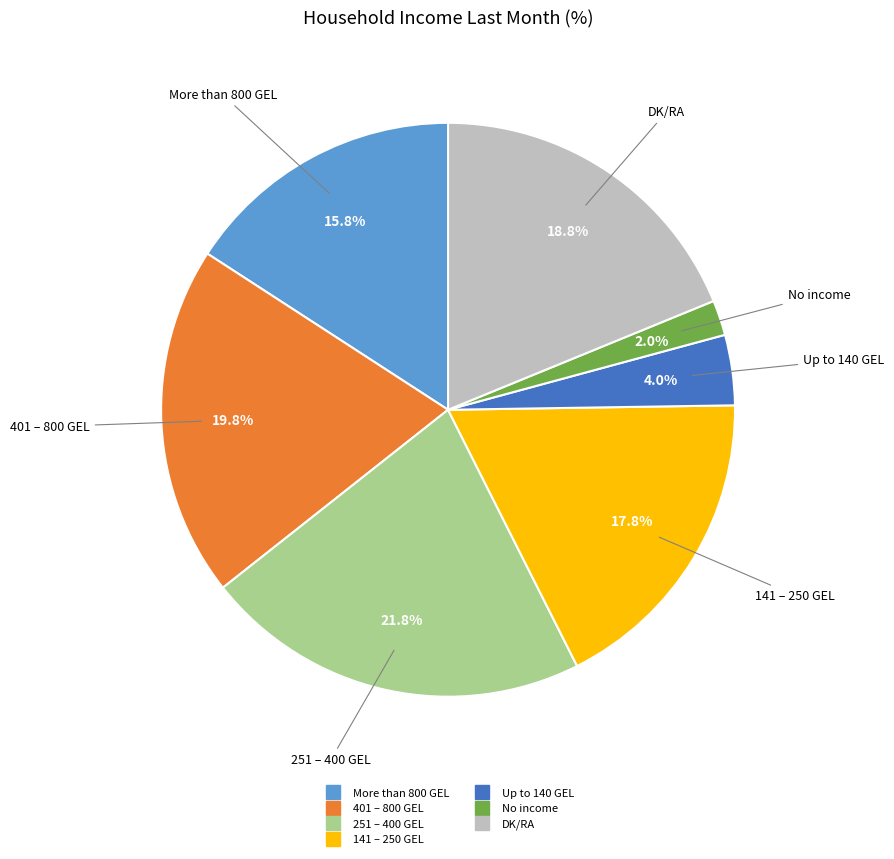

To the nearest percent, what percentage of the pie is 401 – 800 GEL?

20%